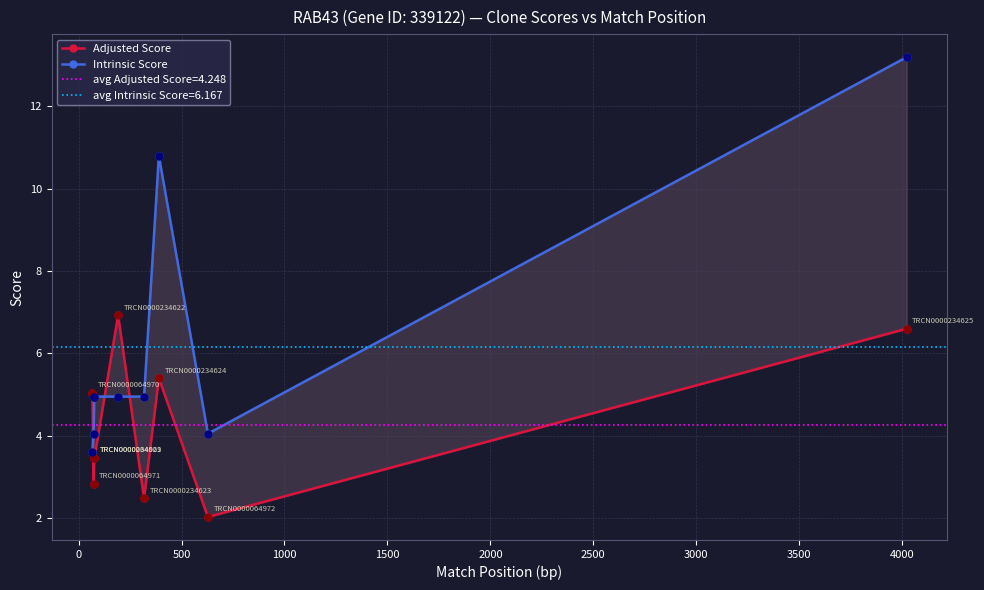

What are all the series names shown in the legend?

Adjusted Score, Intrinsic Score